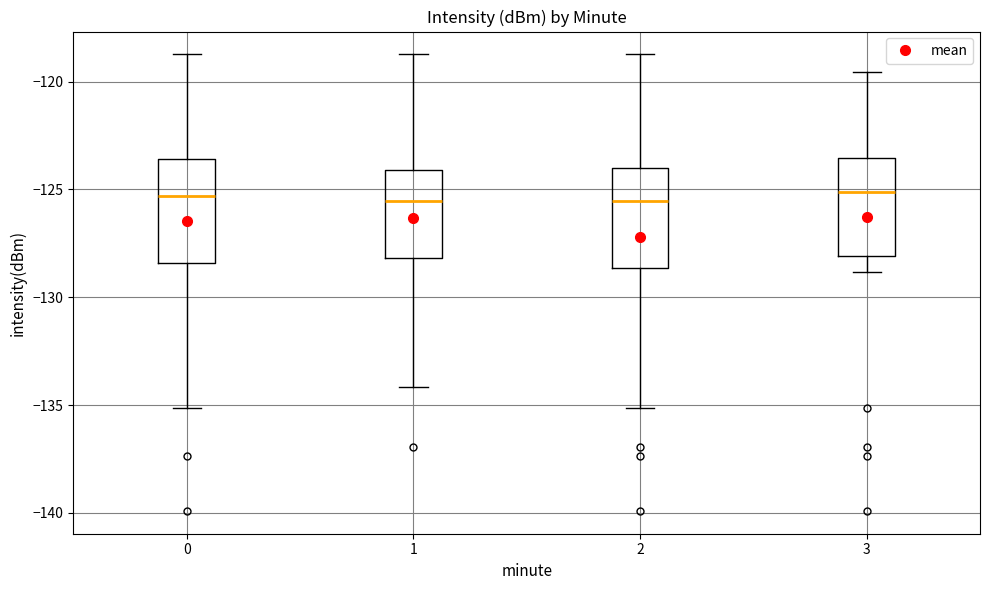

Reading left to right, read every box against the y-axis: the position of its median line, the range the box covers, and the ends of its whiskers. The values are not printed on the chart, so give them approximately, as read against the axis.

0: median -125.5, box -128.5 to -123.5, whiskers -135.0 to -118.5
1: median -125.5, box -128.0 to -124.0, whiskers -134.0 to -118.5
2: median -125.5, box -128.5 to -124.0, whiskers -135.0 to -118.5
3: median -125.0, box -128.0 to -123.5, whiskers -129.0 to -119.5